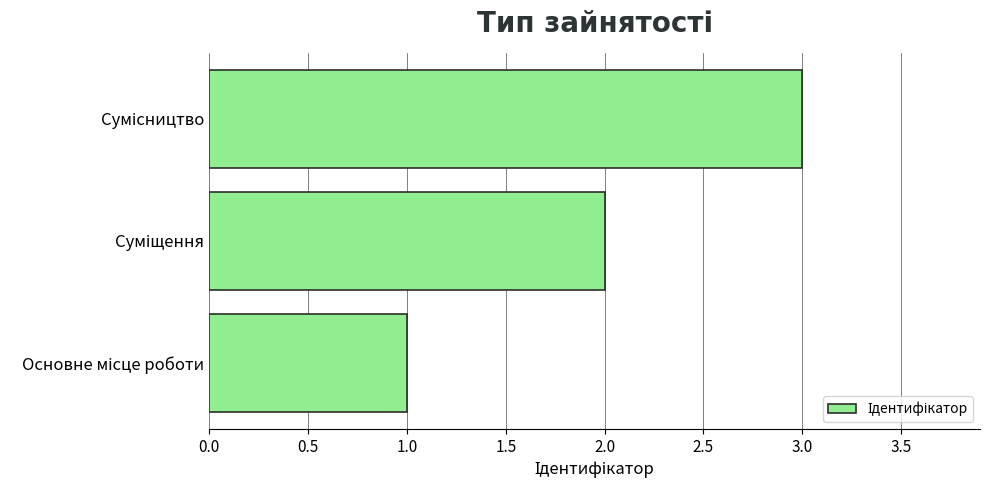

What is the greatest value displayed?

3